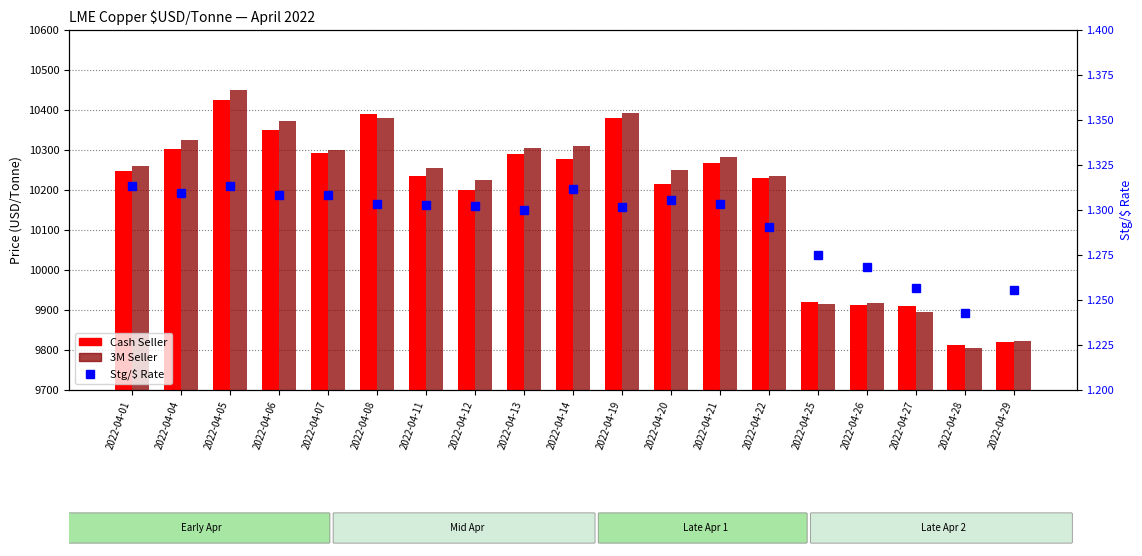

The value of Cash Seller at 2022-04-25 is 5737.1. True or false?

False